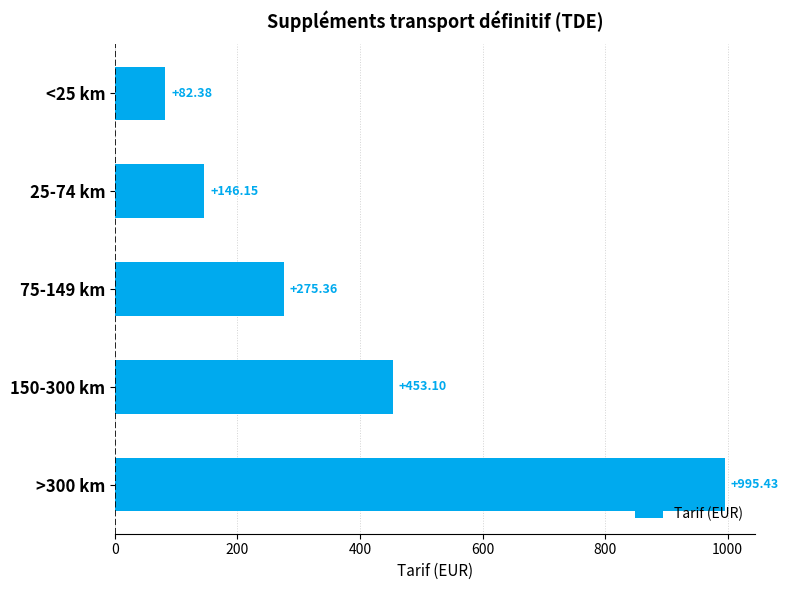

Are the bars grouped side by side (vs. stacked)?

No